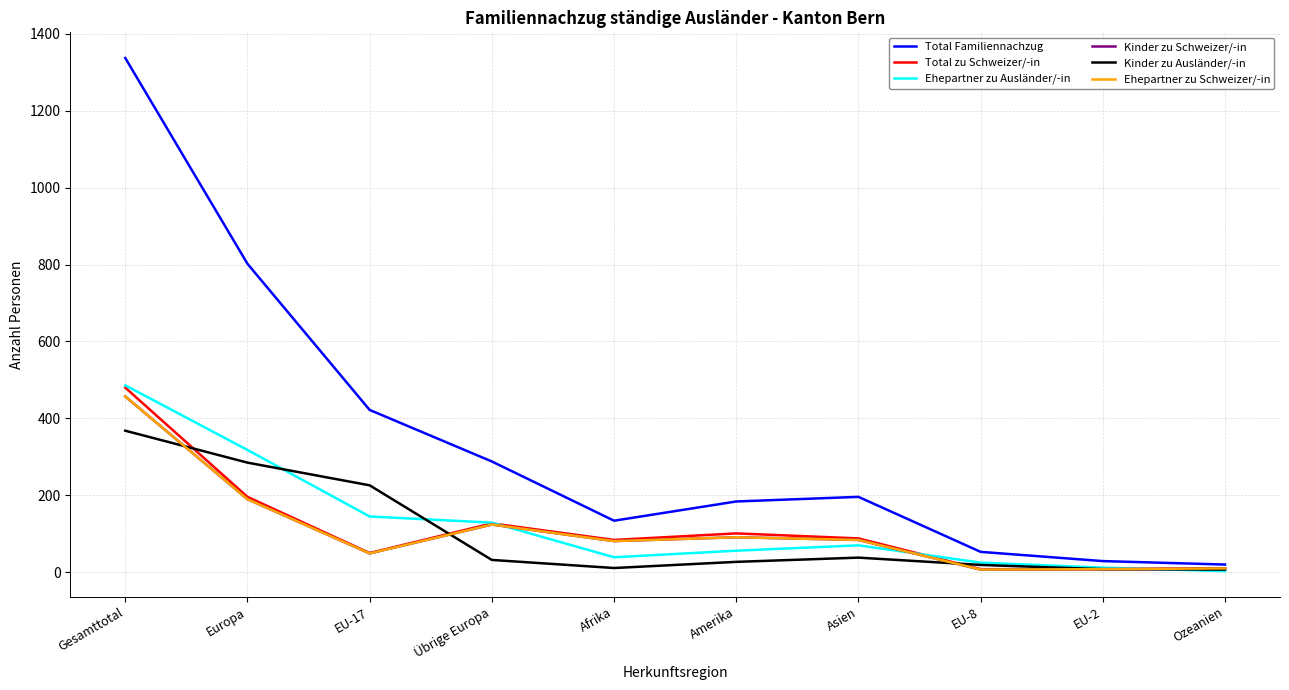

Reading left to right, extract all data points from this chart.

Total Familiennachzug: Gesamttotal=1337	Europa=802	EU-17=422	Übrige Europa=288	Afrika=134	Amerika=184	Asien=196	EU-8=53	EU-2=29	Ozeanien=20
Total zu Schweizer/-in: Gesamttotal=480	Europa=196	EU-17=50	Übrige Europa=127	Afrika=84	Amerika=101	Asien=88	EU-8=8	EU-2=8	Ozeanien=10
Ehepartner zu Ausländer/-in: Gesamttotal=486	Europa=318	EU-17=145	Übrige Europa=129	Afrika=39	Amerika=56	Asien=70	EU-8=25	EU-2=12	Ozeanien=3
Kinder zu Schweizer/-in: Gesamttotal=457	Europa=190	EU-17=49	Übrige Europa=124	Afrika=81	Amerika=91	Asien=84	EU-8=7	EU-2=8	Ozeanien=10
Kinder zu Ausländer/-in: Gesamttotal=368	Europa=285	EU-17=226	Übrige Europa=32	Afrika=11	Amerika=27	Asien=38	EU-8=19	EU-2=8	Ozeanien=7
Ehepartner zu Schweizer/-in: Gesamttotal=457	Europa=190	EU-17=49	Übrige Europa=124	Afrika=81	Amerika=91	Asien=84	EU-8=7	EU-2=8	Ozeanien=10